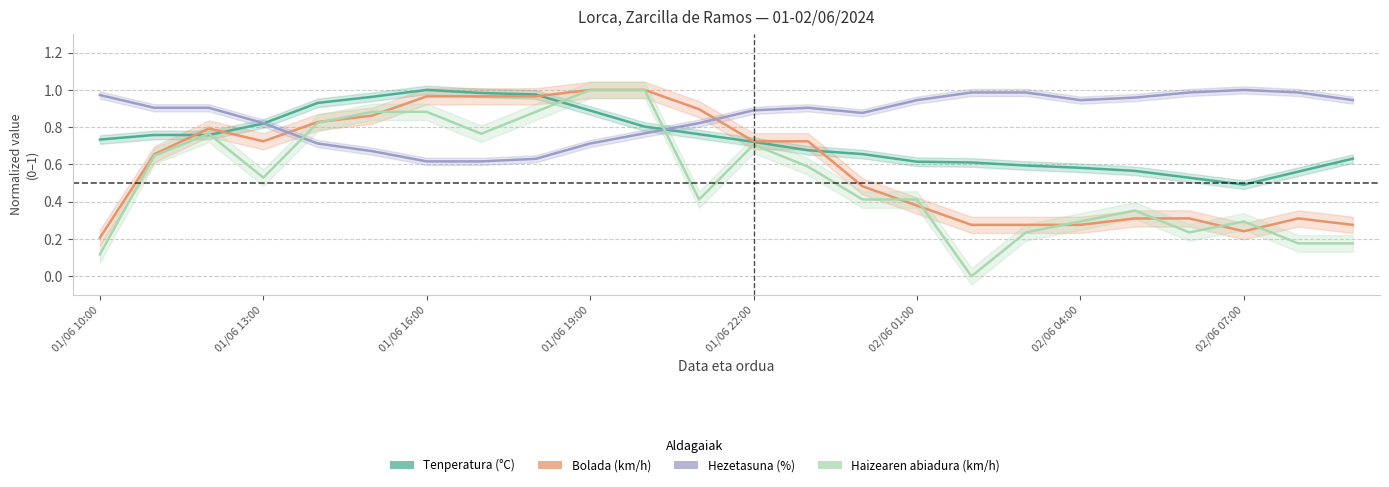

What is the label of the 19th point from the left?

02/06 04:00